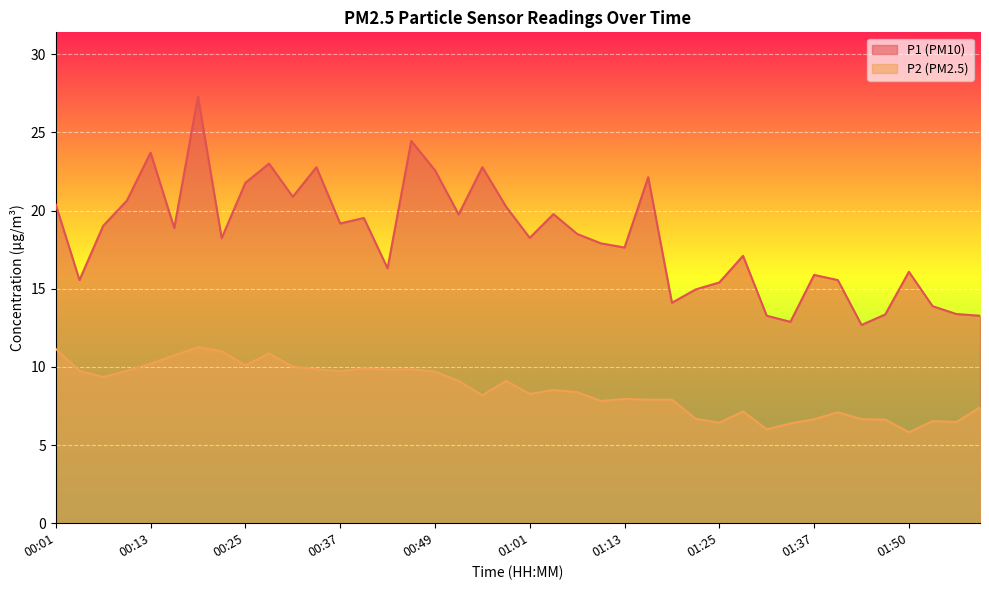

What is the sum of all P1 values?

732.9